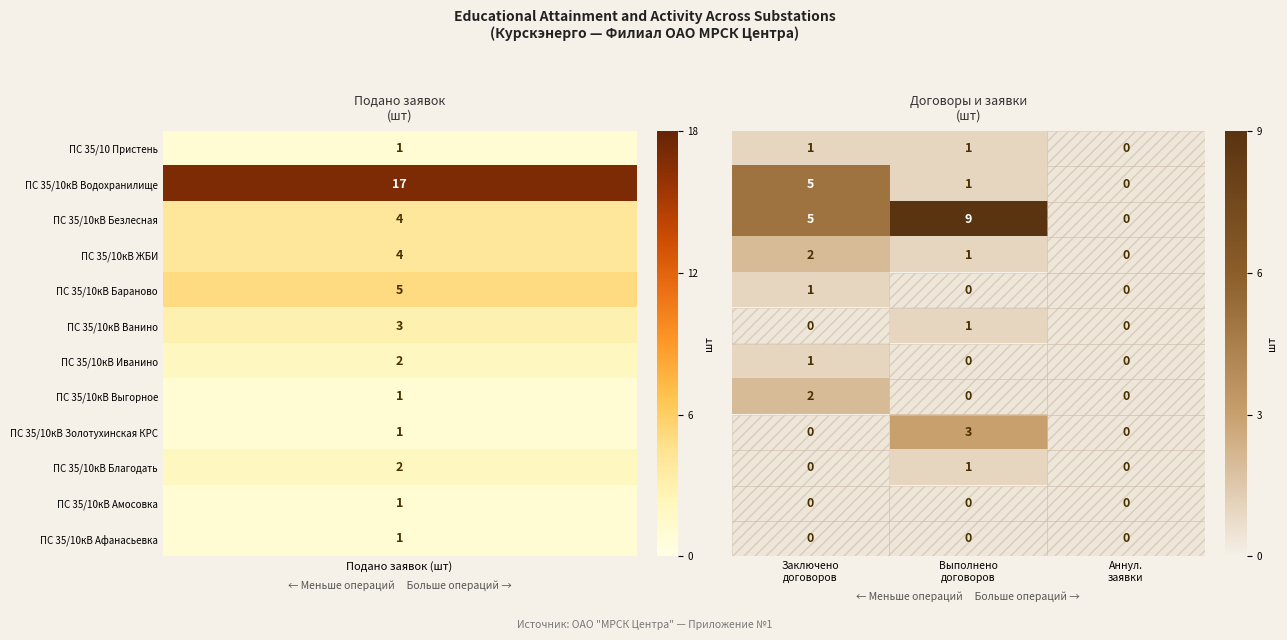

How many categories are shown in the chart?

3